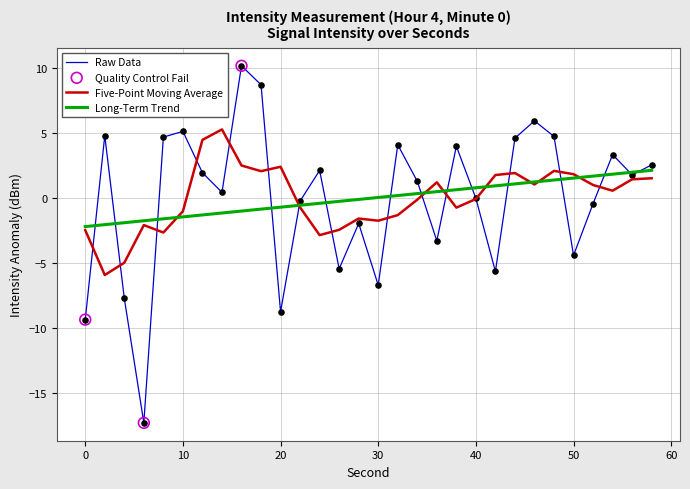

Which series has the widest spread of values?

Raw Data